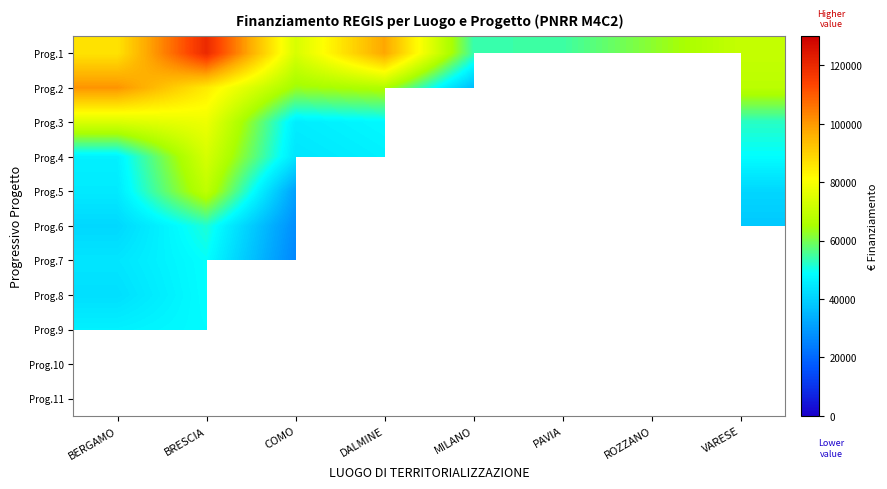

At which label does Prog.6 reach its peak?

BRESCIA